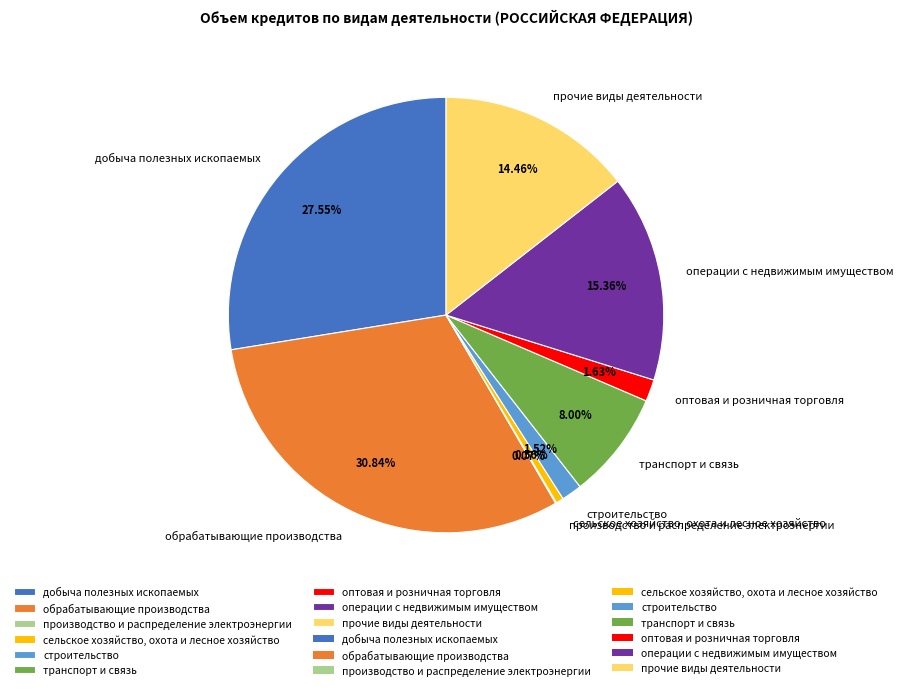

To the nearest percent, what is the combined percentage of оптовая и розничная торговля and сельское хозяйство, охота и лесное хозяйство?

2%